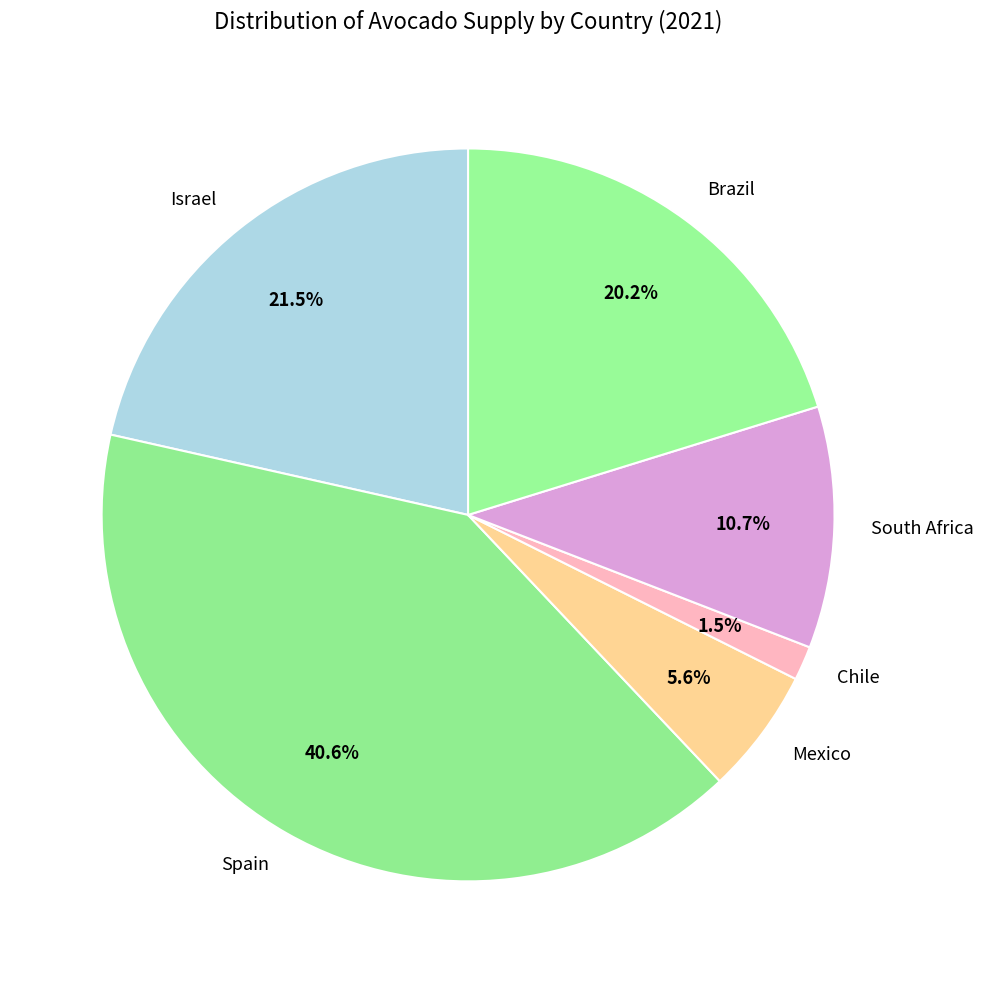

Which slice is the largest?

Spain